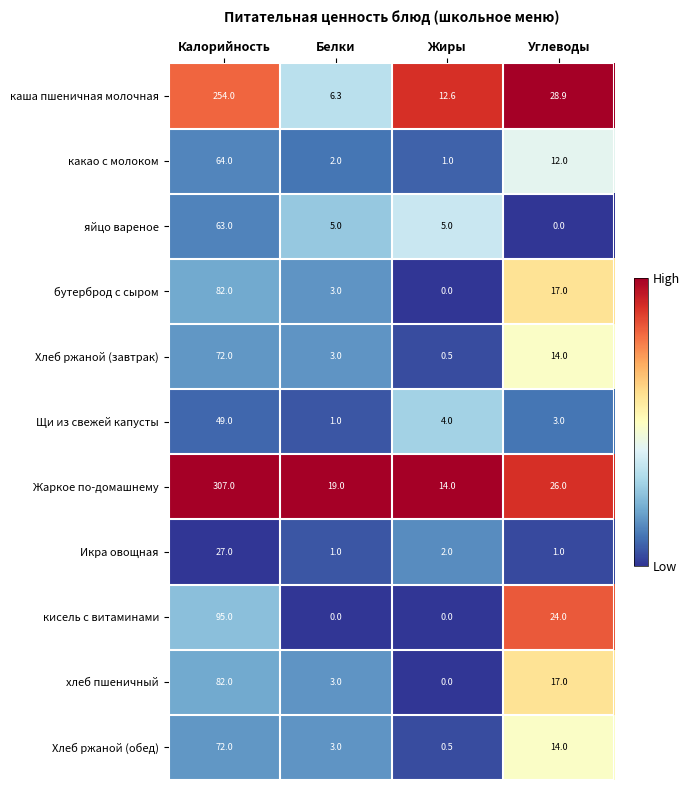

What value does the яйцо вареное series have at Калорийность?

63.0